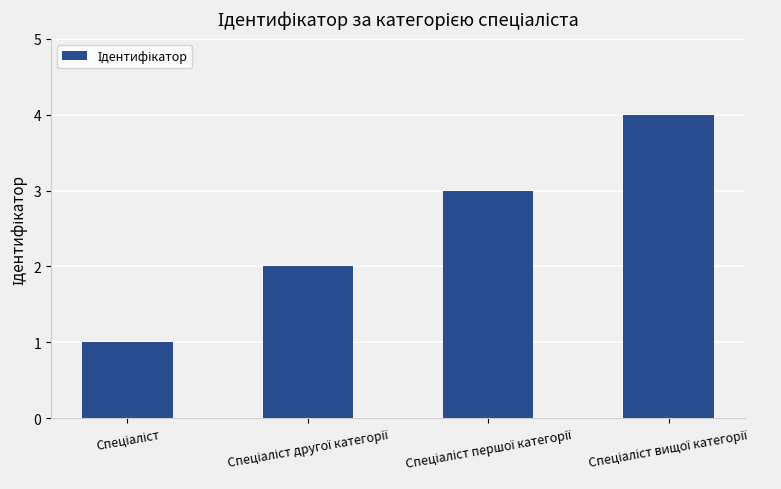

What is the sum of all values?

10